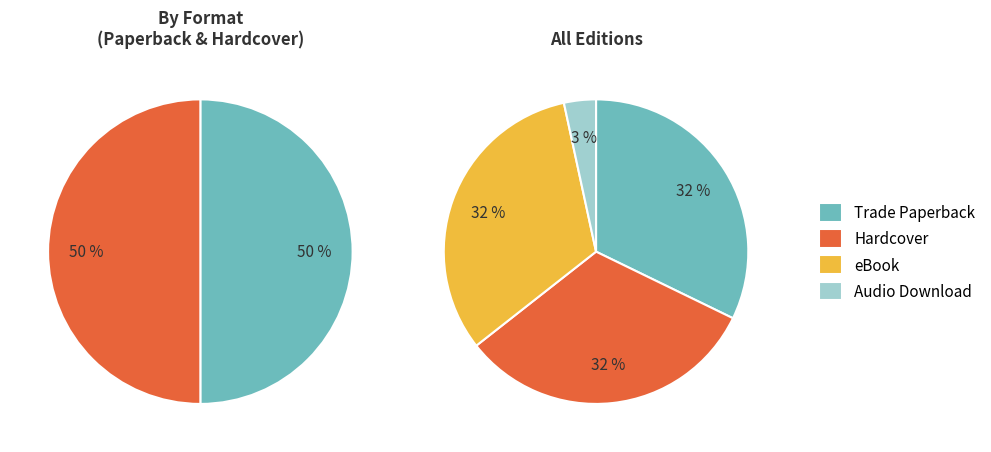

To the nearest percent, what percentage of the pie is Trade Paperback?

32%